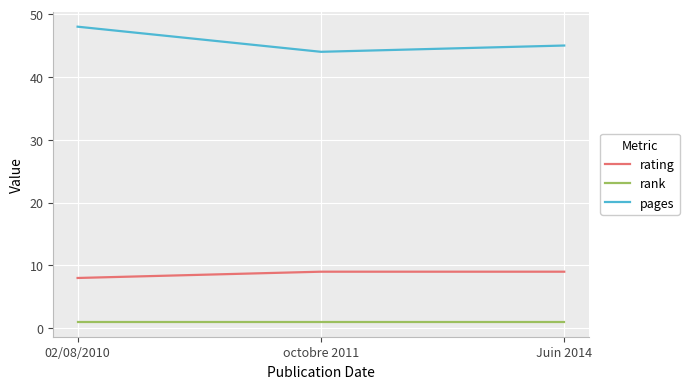

At which label is pages closest to 46?

Juin 2014